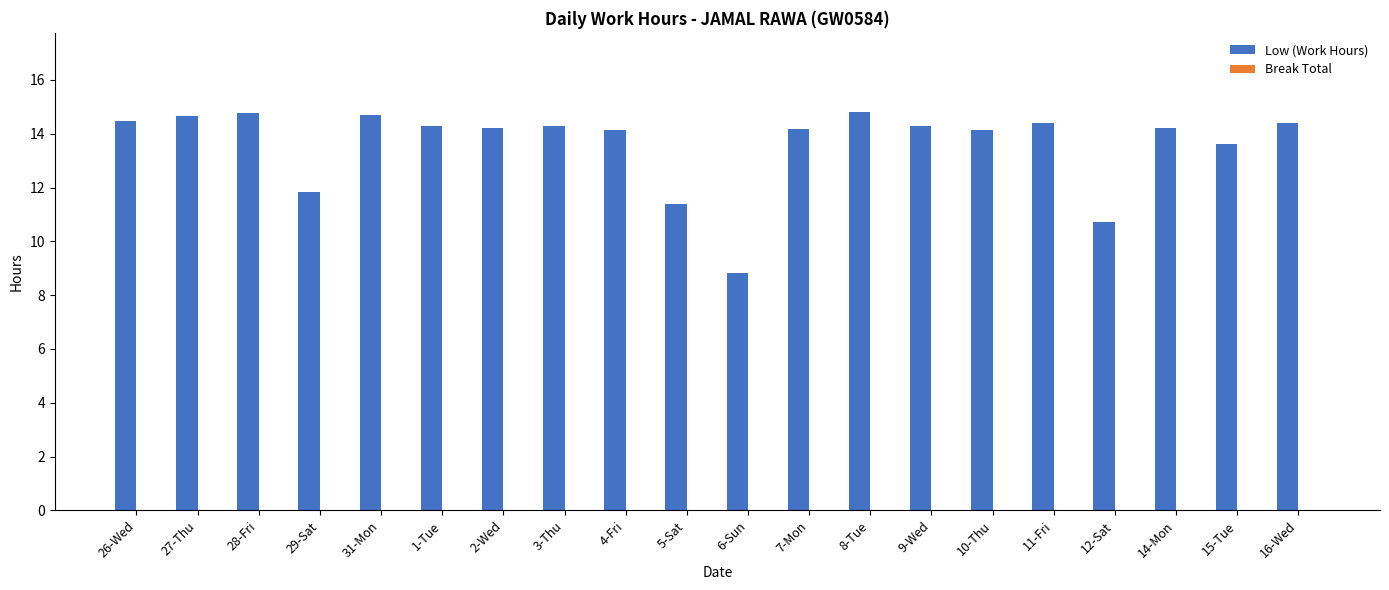

How many bars are there in total?

20